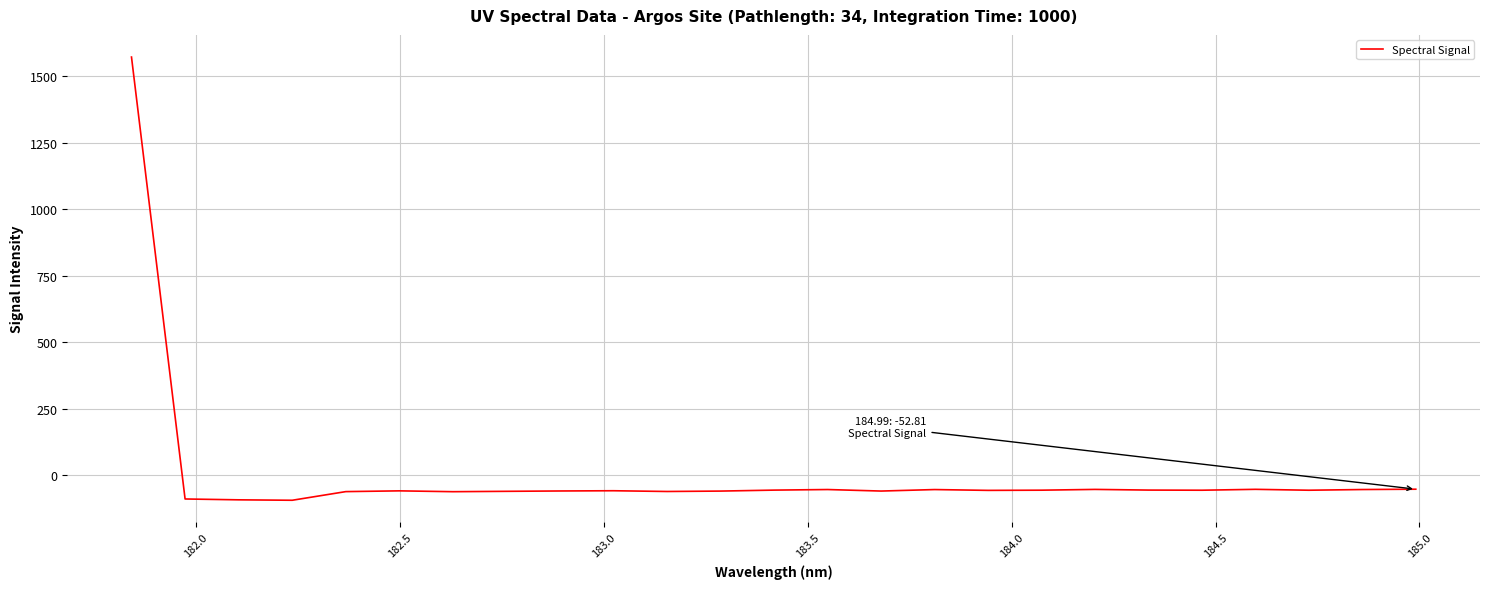

What is the smallest value displayed?

-94.4